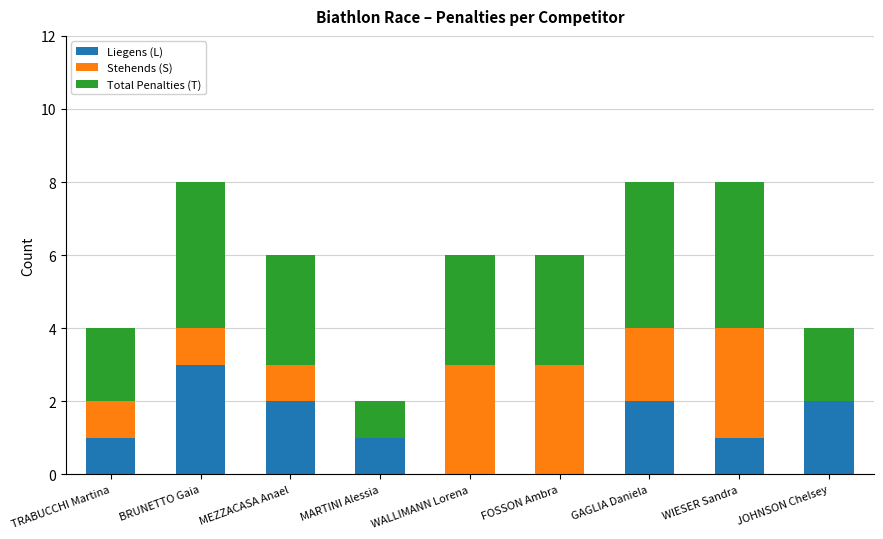

How many categories are shown in the chart?

9